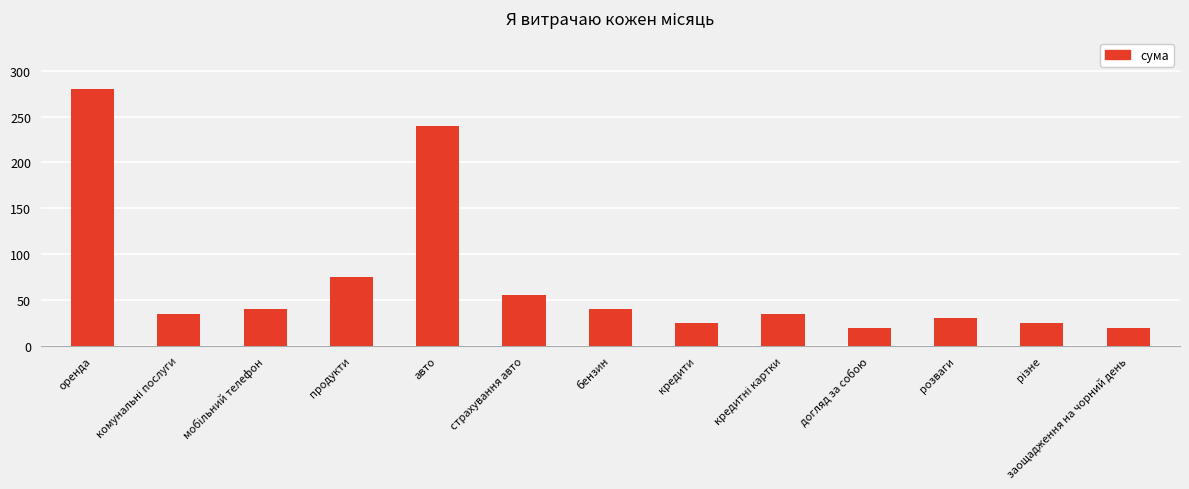

What is the maximum value shown in the chart?

280